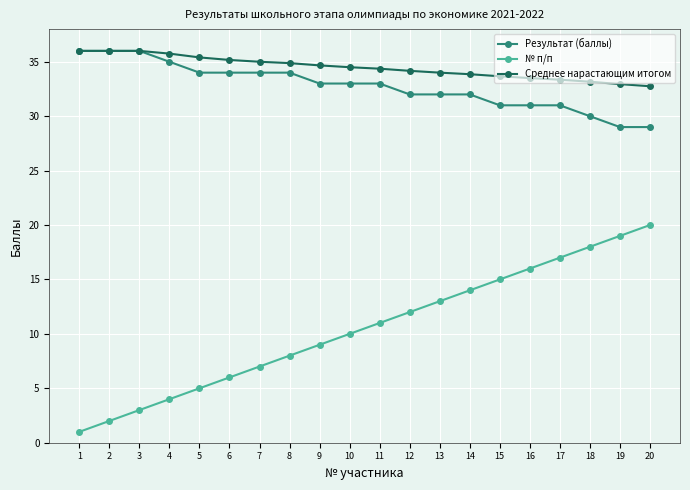

Is this an area chart (filled region under the line)?

No